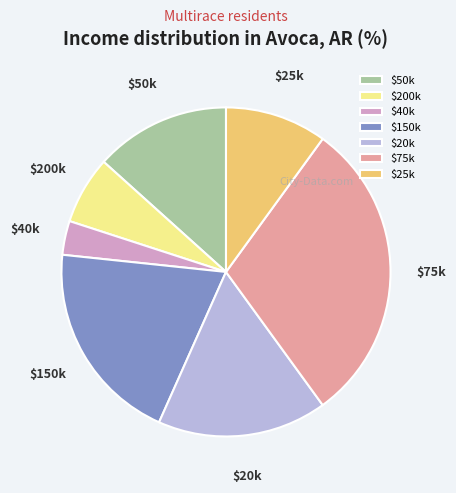

How many segments does this pie chart have?

7